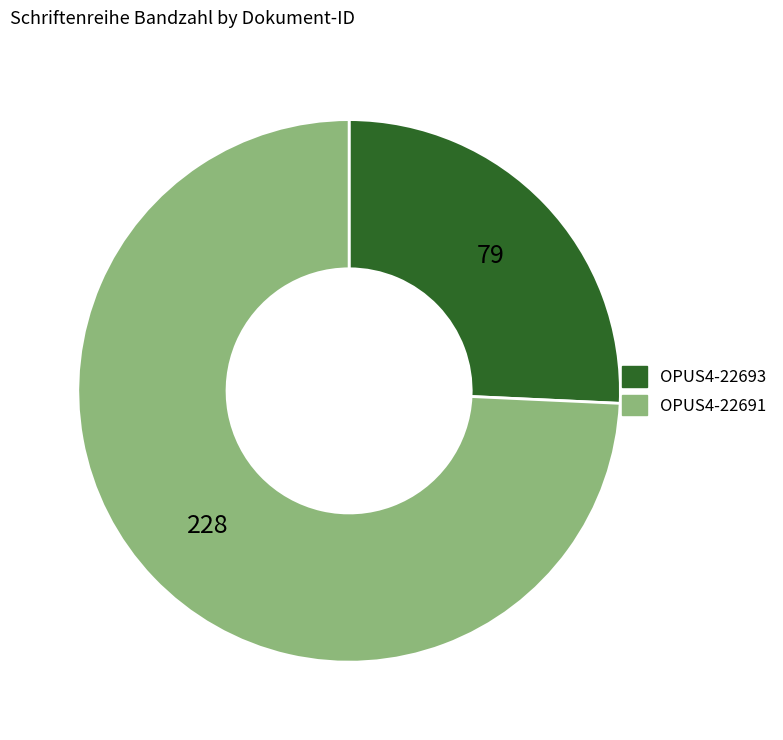

What is the majority slice?

OPUS4-22691